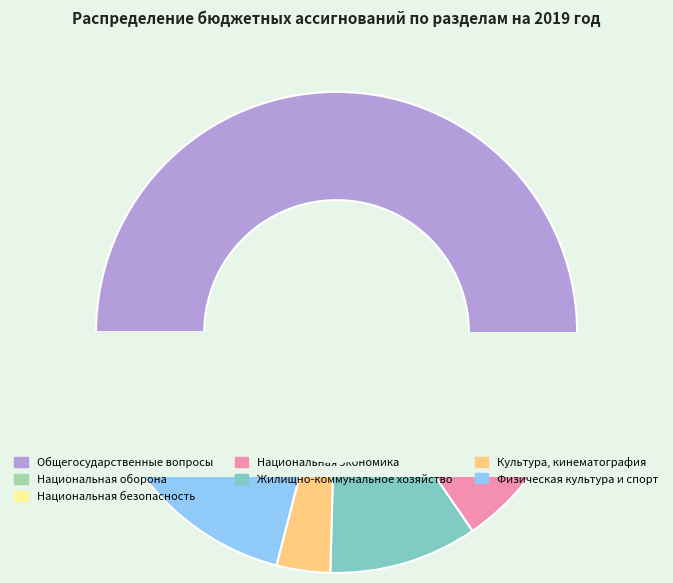

To the nearest percent, what is the difference between the Общегосударственные вопросы and Физическая культура и спорт slice percentages?

34%